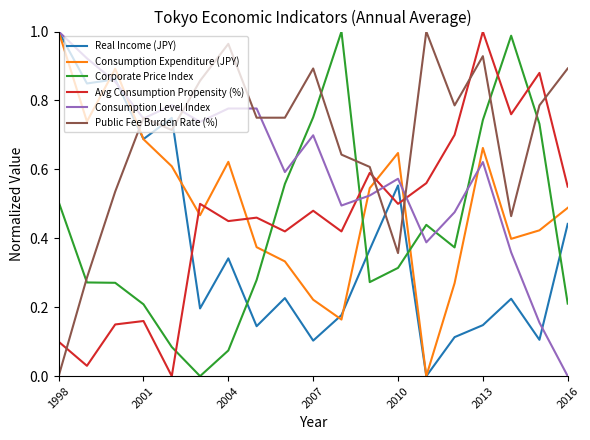

What are all the series names shown in the legend?

Real Income (JPY), Consumption Expenditure (JPY), Corporate Price Index, Avg Consumption Propensity (%), Consumption Level Index, Public Fee Burden Rate (%)